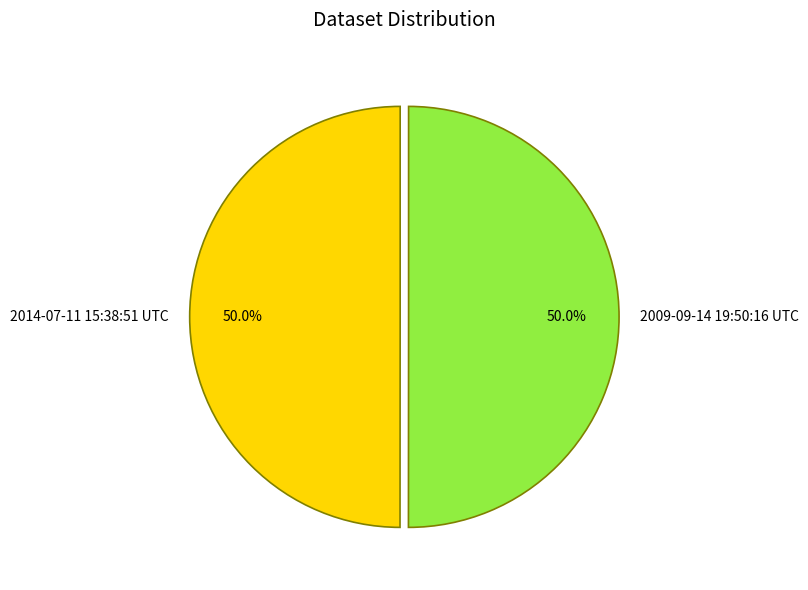

What is the total percentage of 2009-09-14 19:50:16 UTC and 2014-07-11 15:38:51 UTC?

100.0%